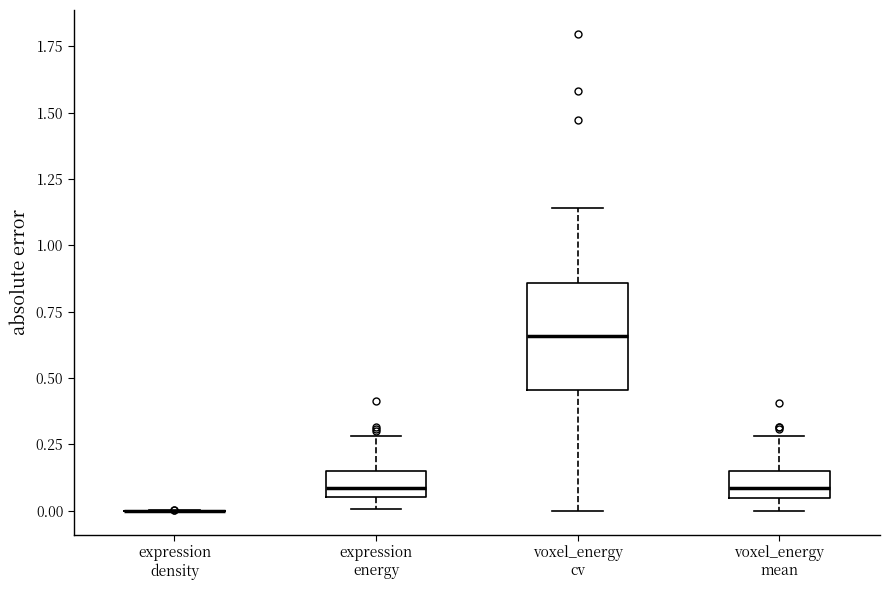

Which box is the tallest, from its lower edge to its upper edge?

voxel_energy cv